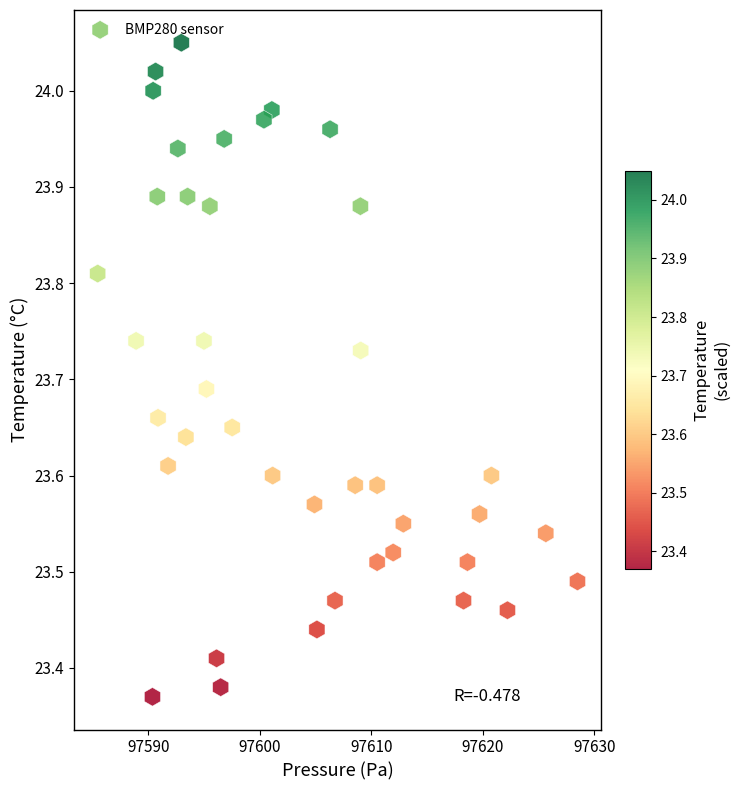

What is the range of X values (max minus min)?

43.0